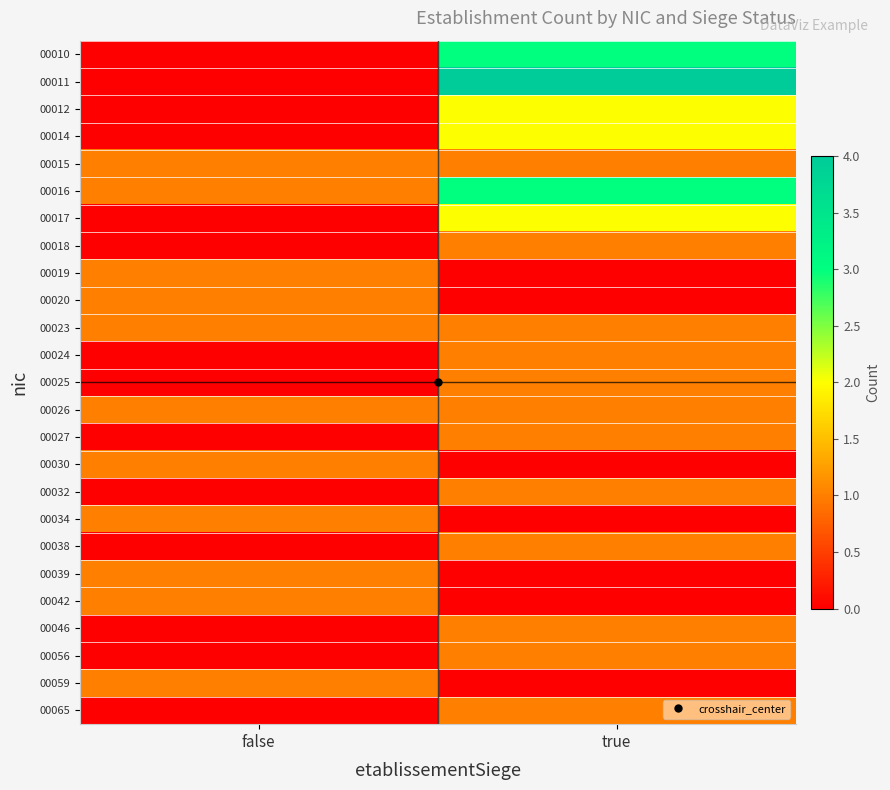

What is the maximum value shown in the chart?

4